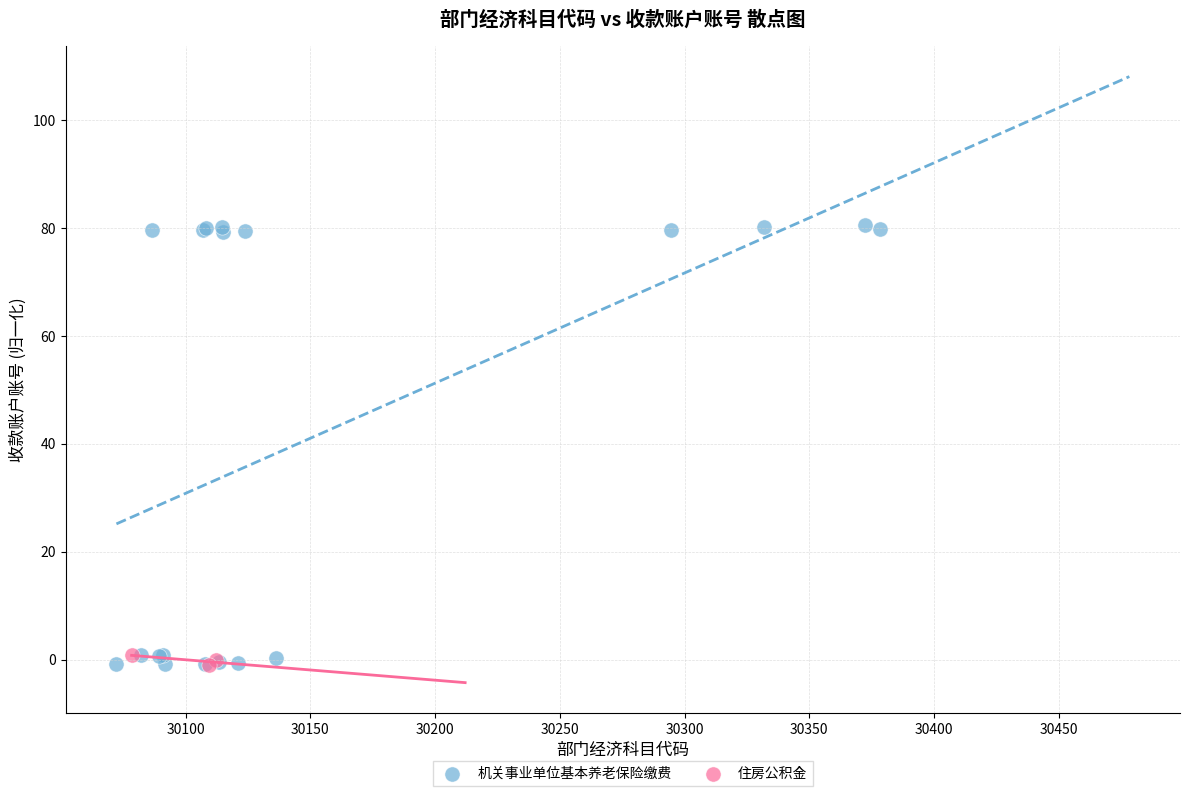

Which series has the largest Y range (max minus min)?

机关事业单位基本养老保险缴费